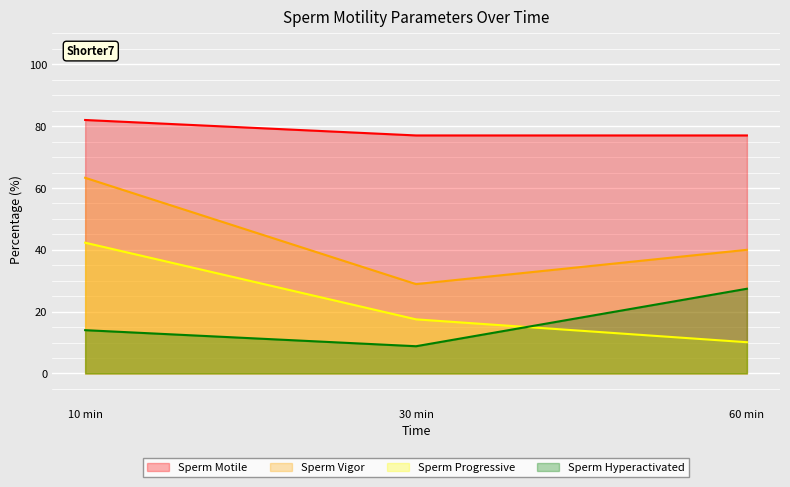

Which series changed the most between 10 min and 30 min?

Sperm Vigor